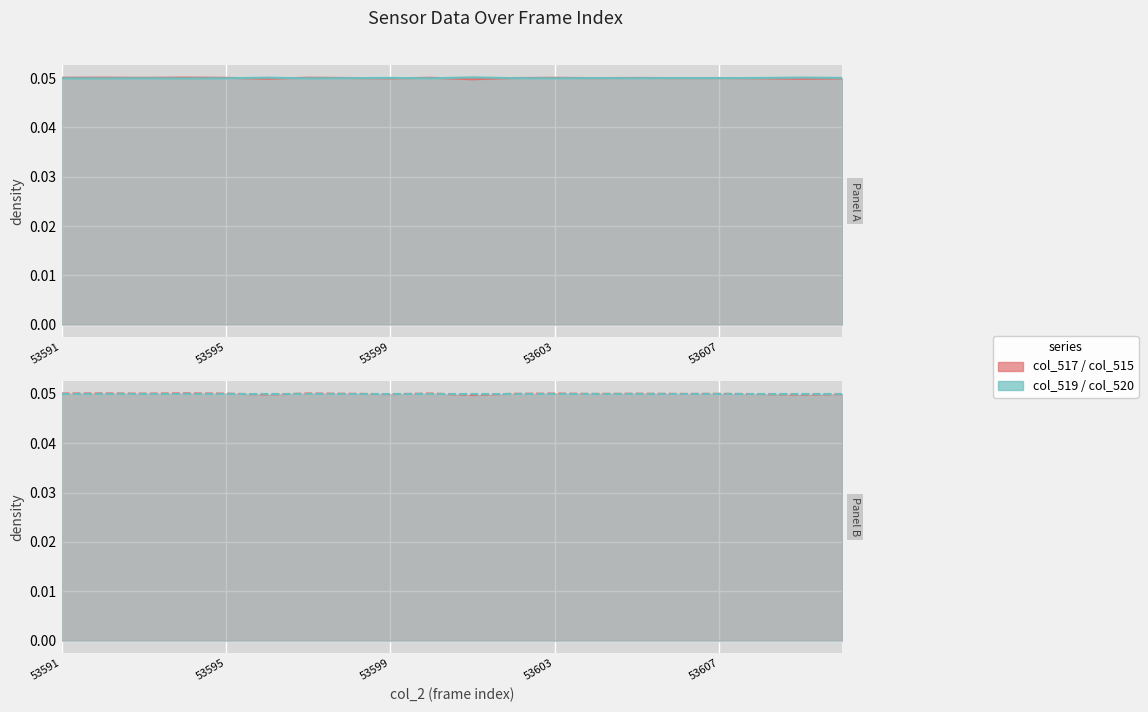

Between 53606 and 53599, which is larger?

53606